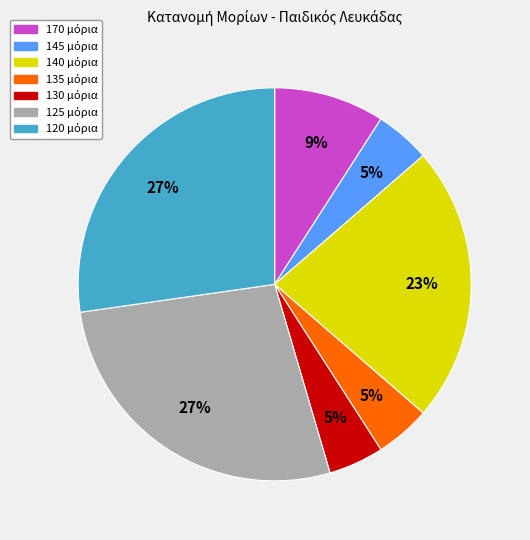

How many segments does this pie chart have?

7